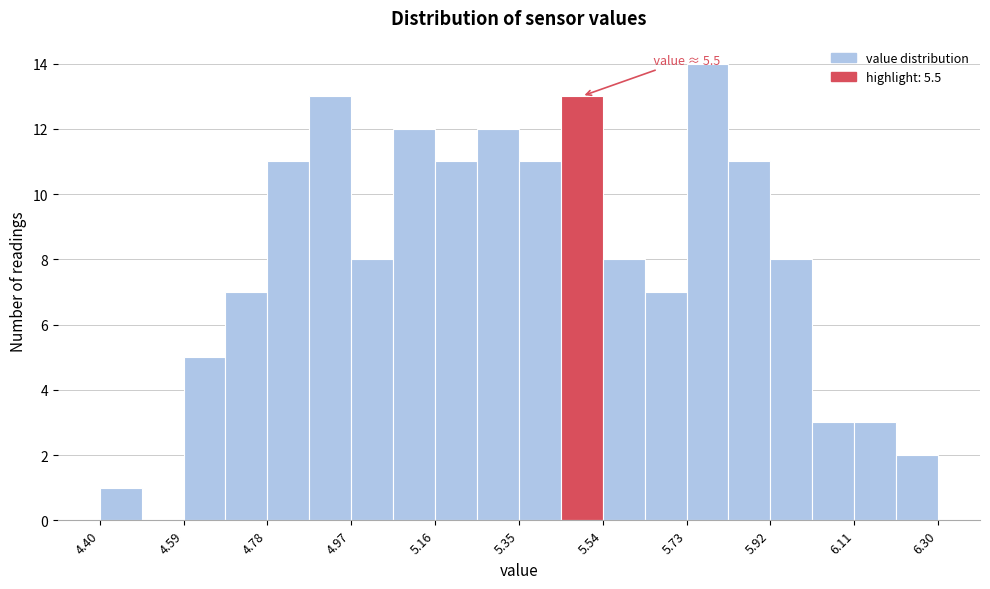

Which range on the x-axis has the tallest bar?

5.730 to 5.825